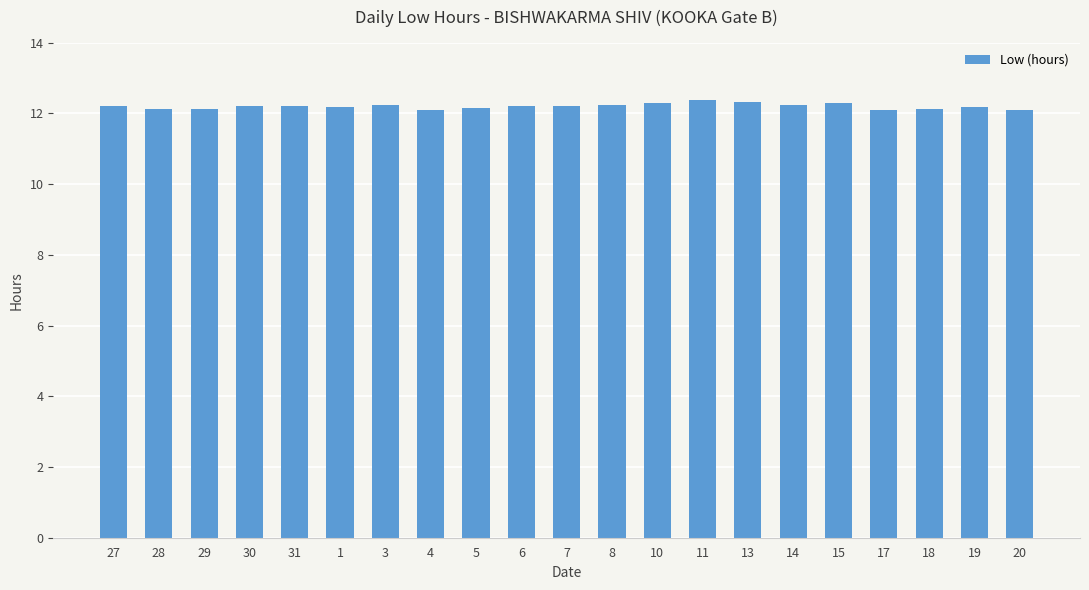

The chart shows a value of 20.4 at 6. True or false?

False